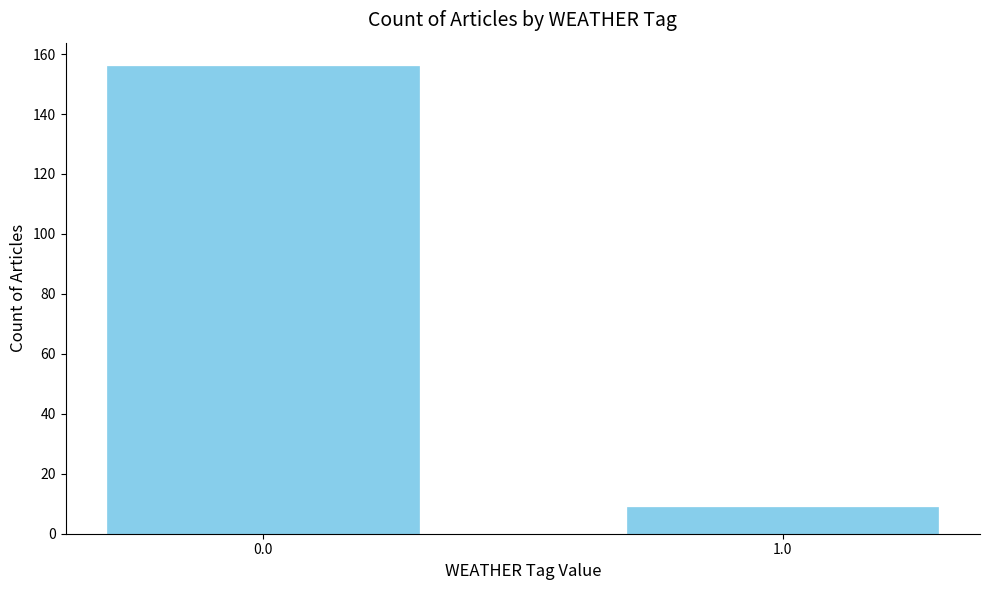

Reading left to right, transcribe all the data shown in this chart.

0.0=156	1.0=9